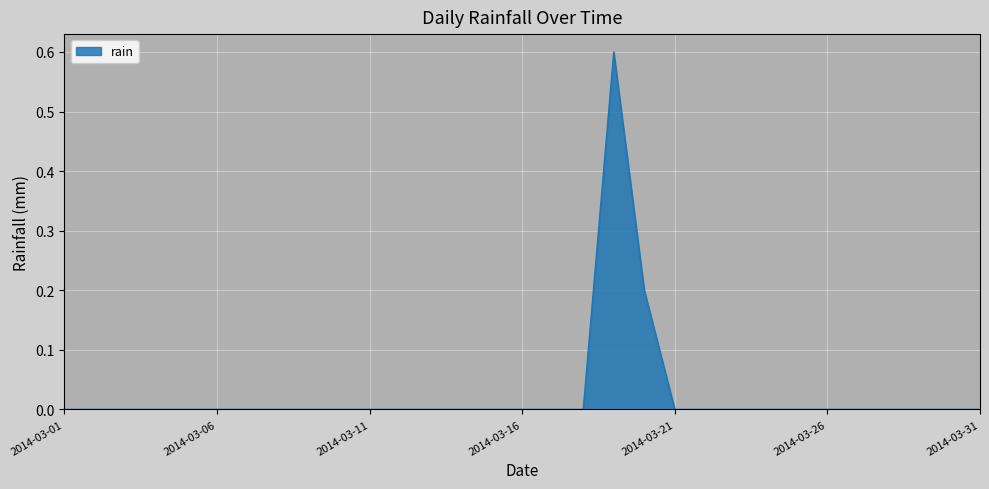

What is the maximum value shown in the chart?

0.6